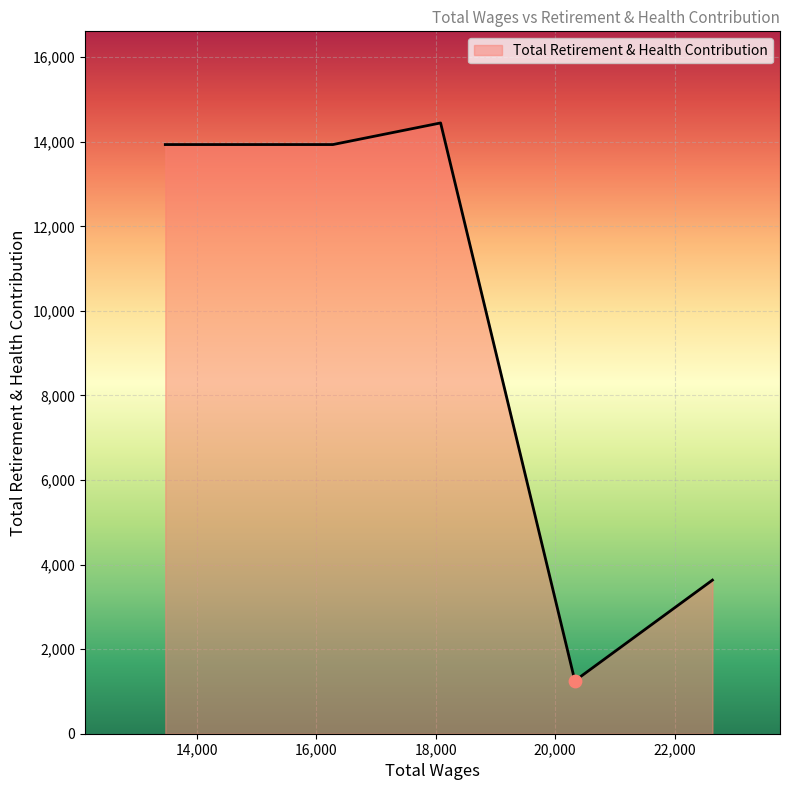

What is the maximum value shown in the chart?

14445